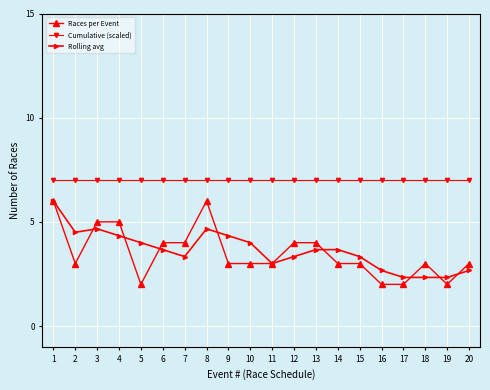

Between 7 and 13, which series saw the biggest shift?

Rolling avg